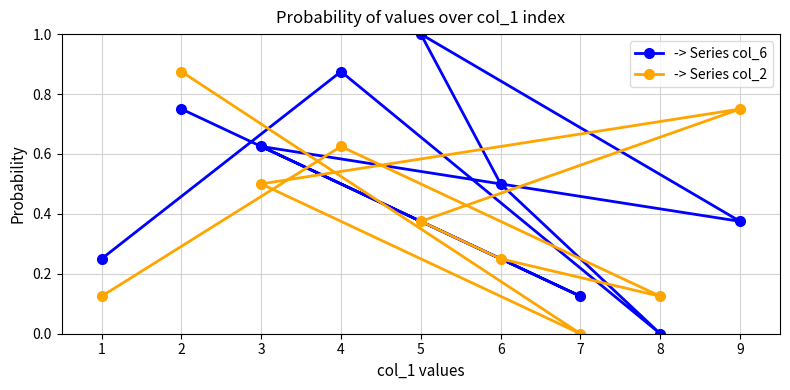

How many -> Series col_6 values are between 0 and 1?

9